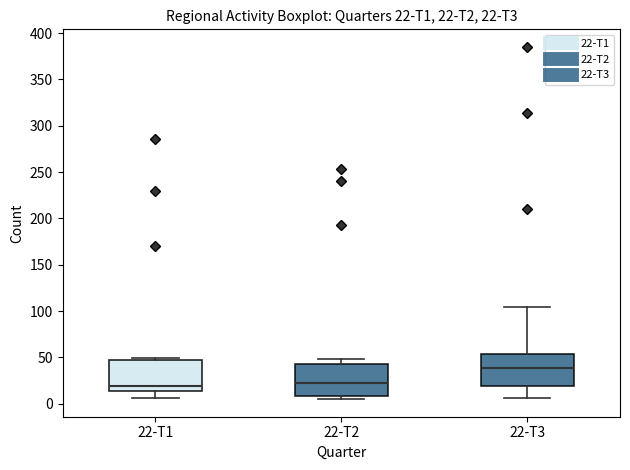

Which box's median line is the highest?

22-T3